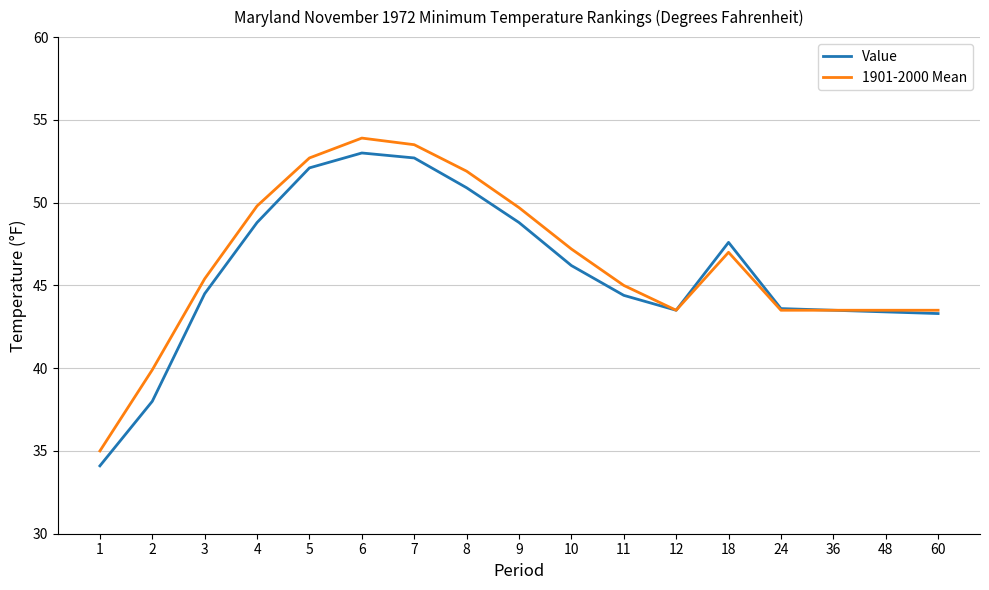

What is the minimum value shown in the chart?

34.1